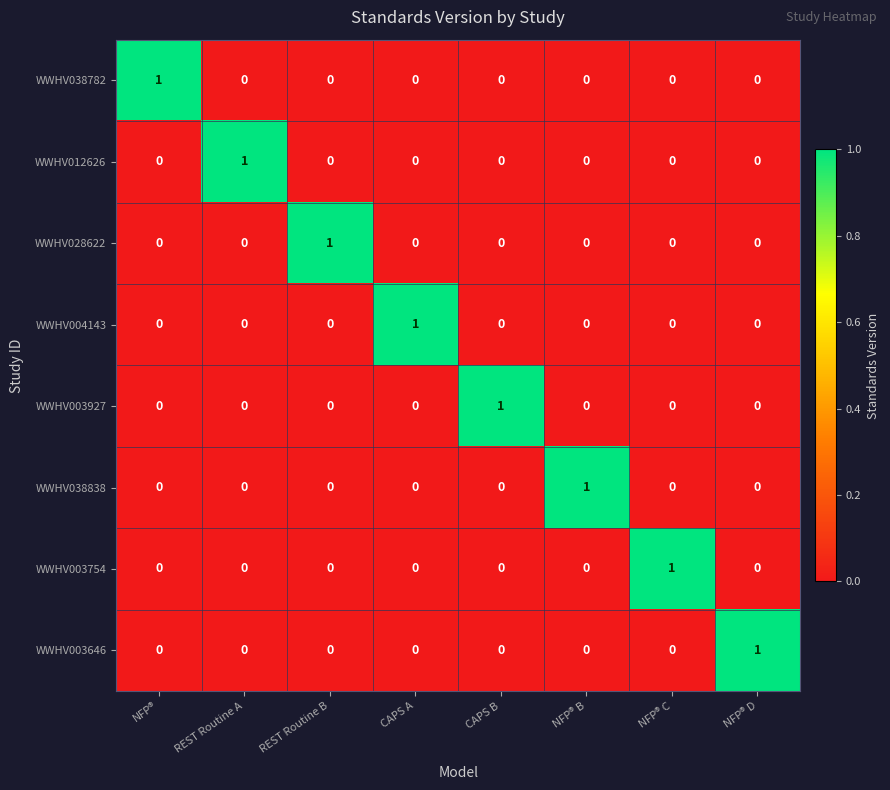

True or false: WWHV004143 has a value of 0 at CAPS B.

True